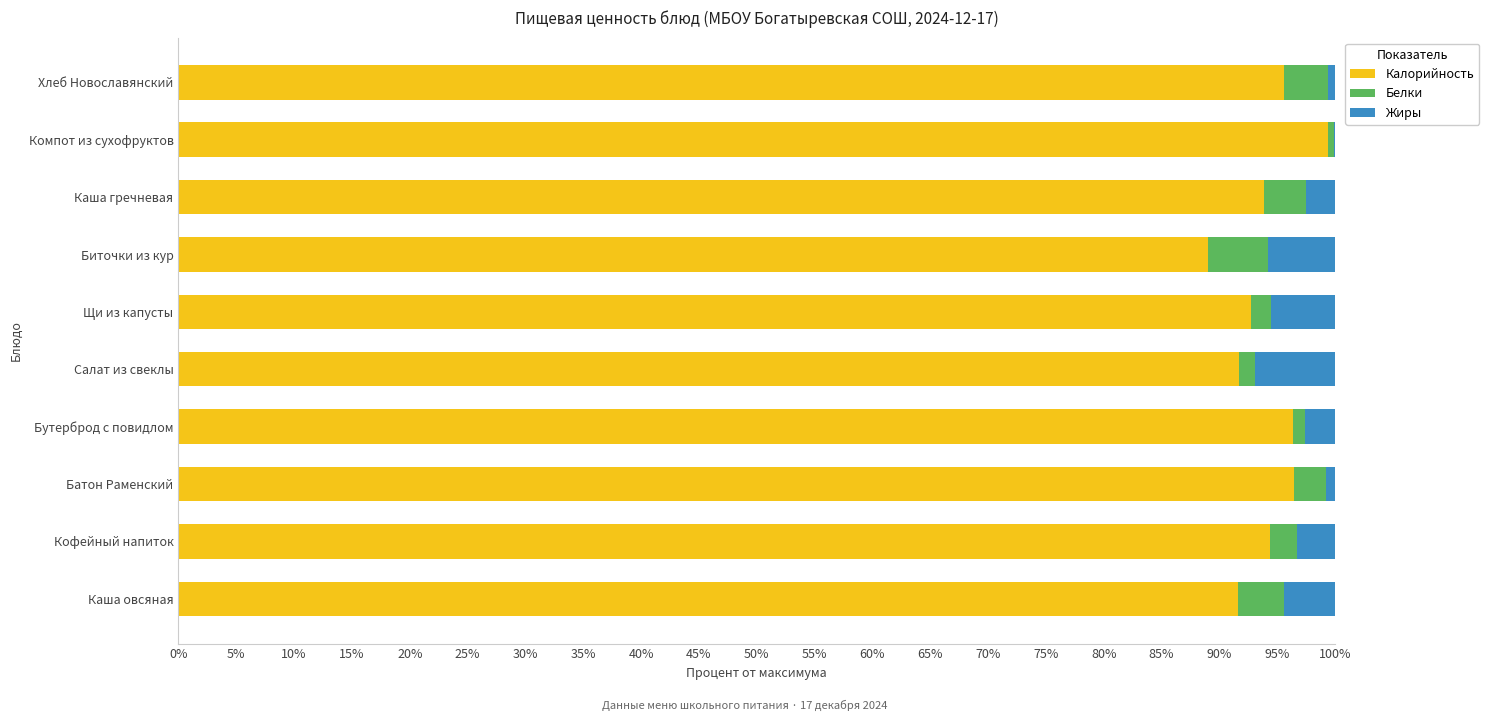

The value of Калорийность at Хлеб Новославянский is 95.6. True or false?

True